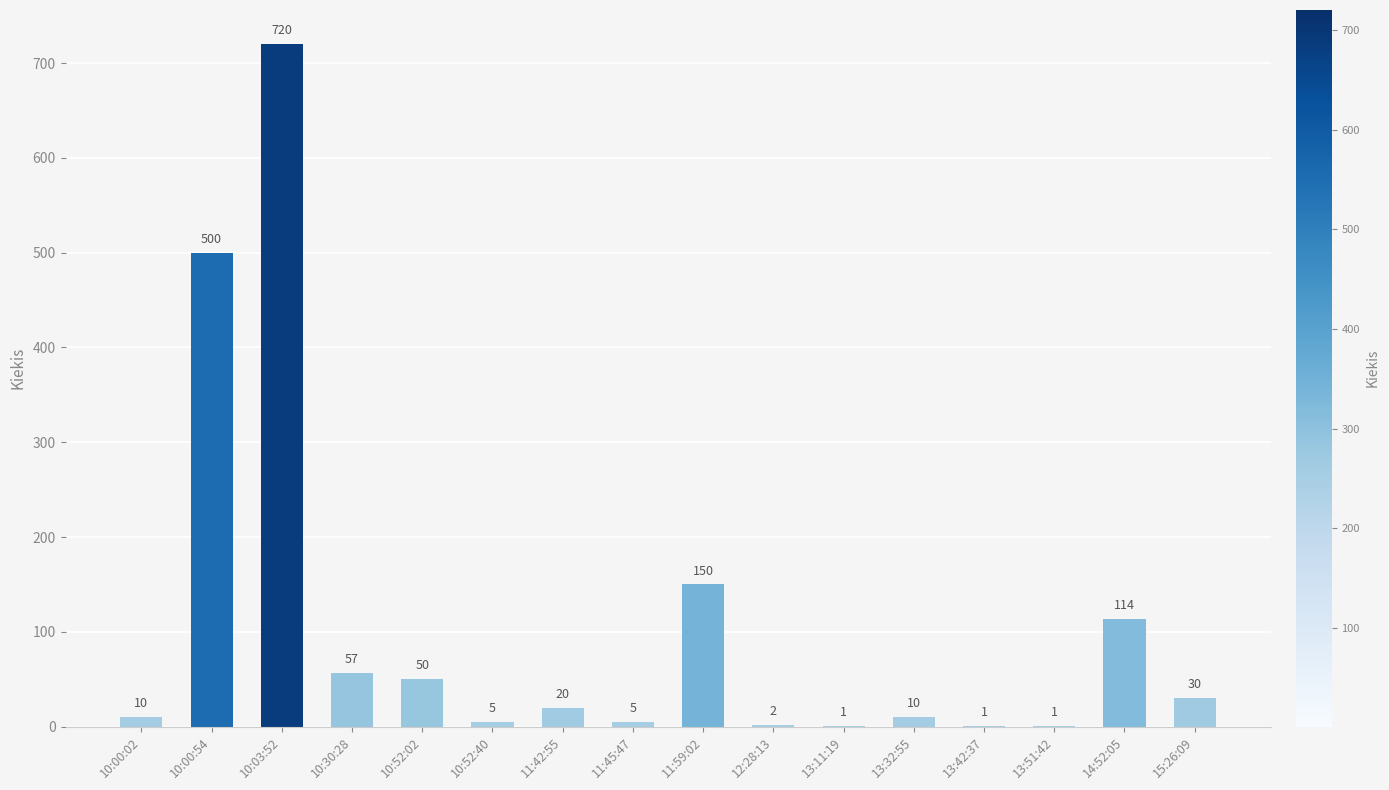

Between 10:00:02 and 14:52:05, which is larger?

14:52:05